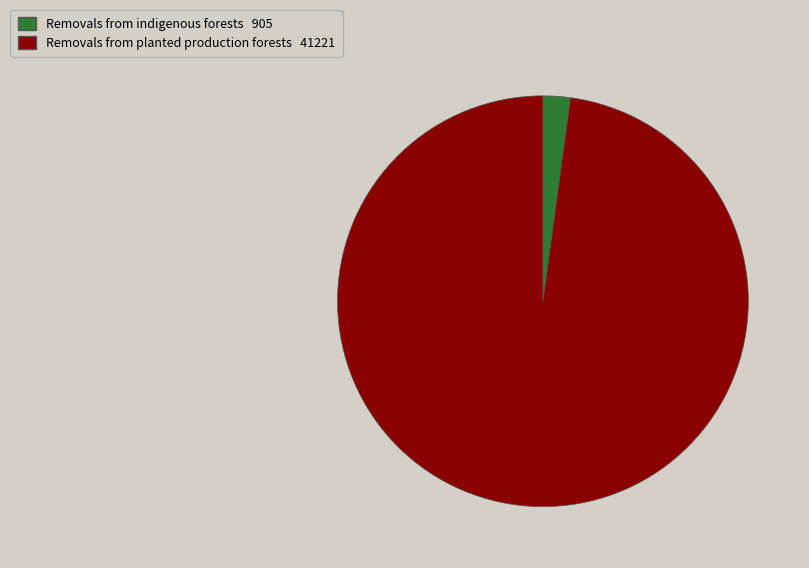

Is there a majority slice in this chart?

Yes